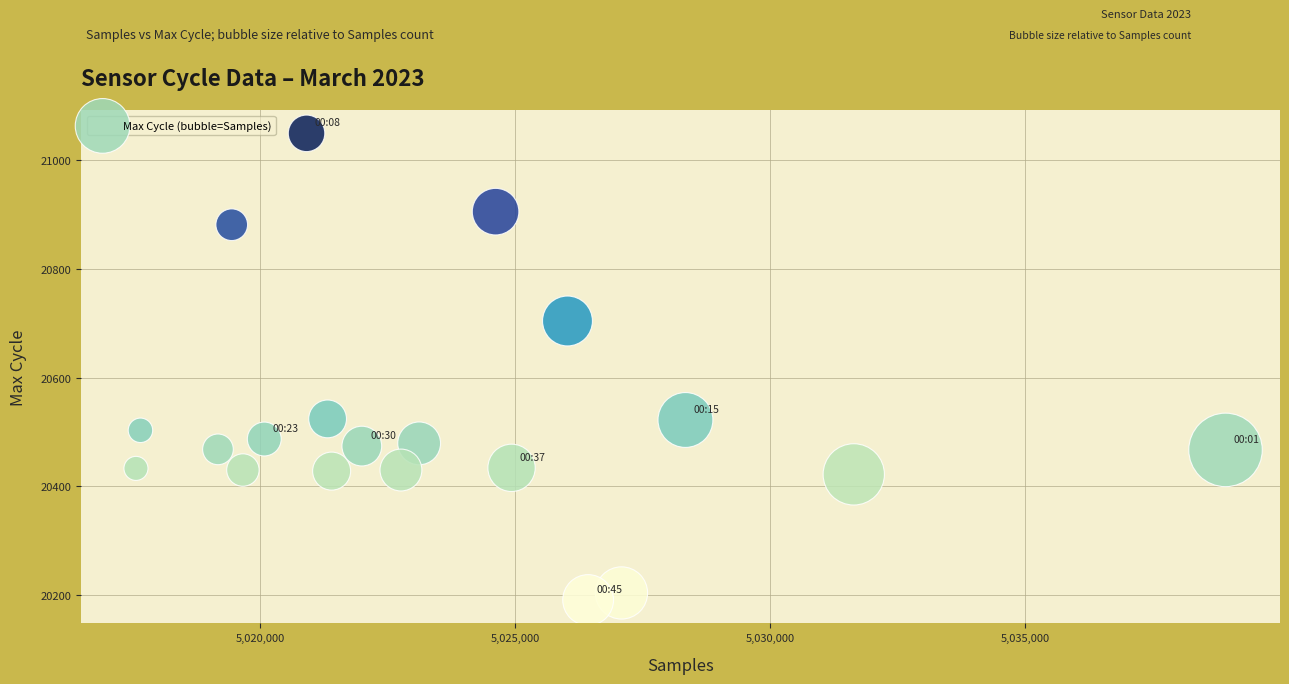

What is the range of Y values (max minus min)?

858